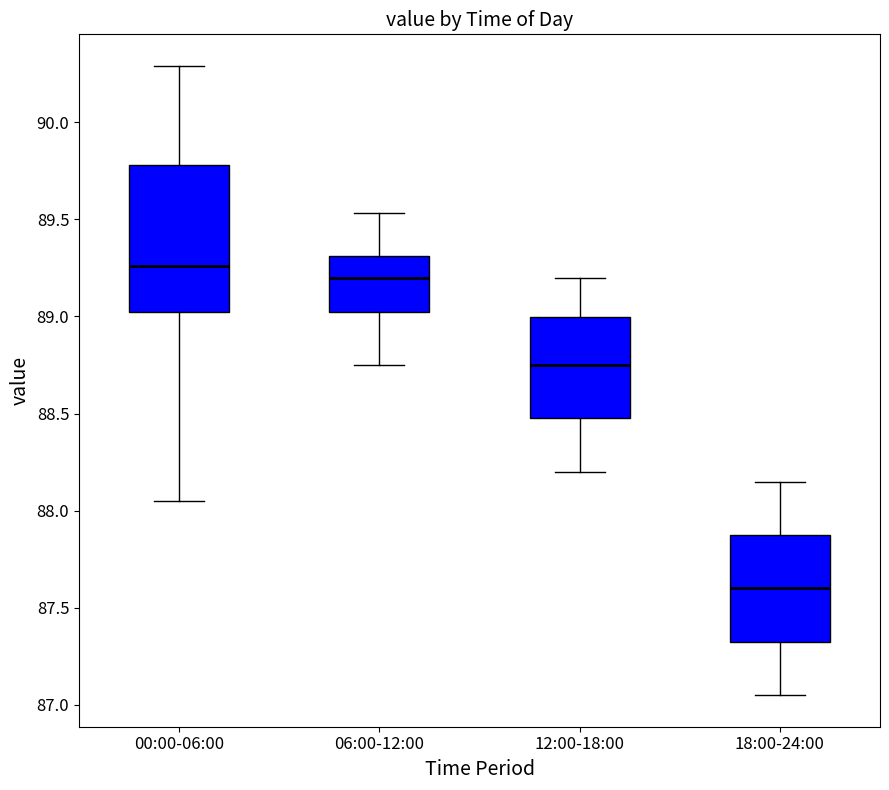

Reading left to right, read every box against the y-axis: the position of its median line, the range the box covers, and the ends of its whiskers. The values are not printed on the chart, so give them approximately, as read against the axis.

00:00-06:00: median 89.25, box 89.05 to 89.80, whiskers 88.05 to 90.30
06:00-12:00: median 89.20, box 89.05 to 89.30, whiskers 88.75 to 89.55
12:00-18:00: median 88.75, box 88.50 to 89.00, whiskers 88.20 to 89.20
18:00-24:00: median 87.60, box 87.35 to 87.90, whiskers 87.05 to 88.15